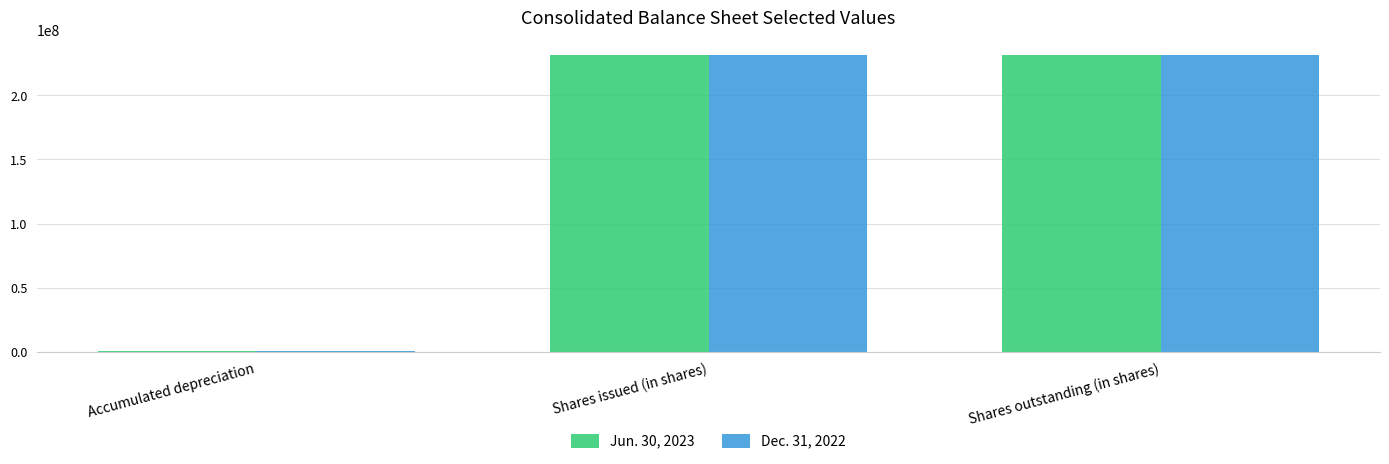

What position from the right is Accumulated depreciation?

3